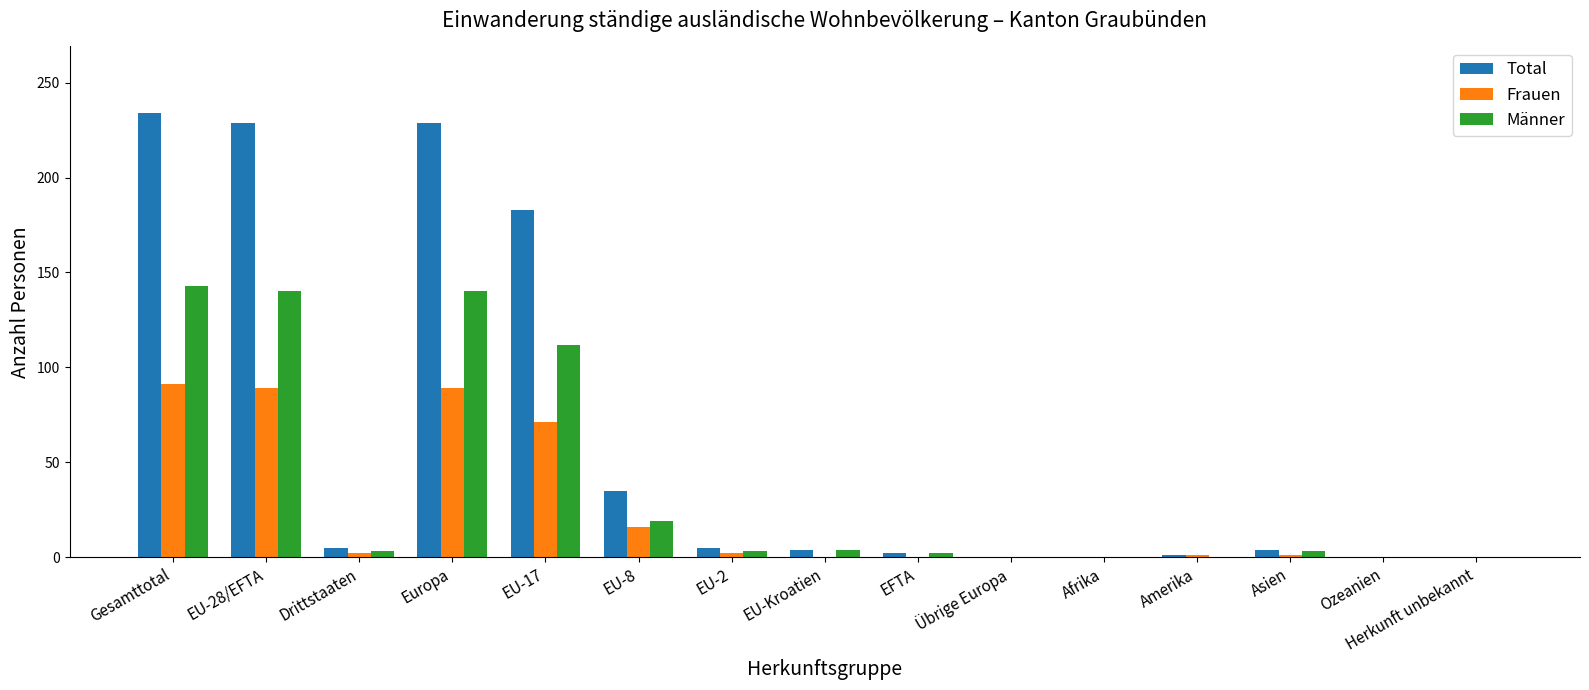

What is the sum of all Total values?

931